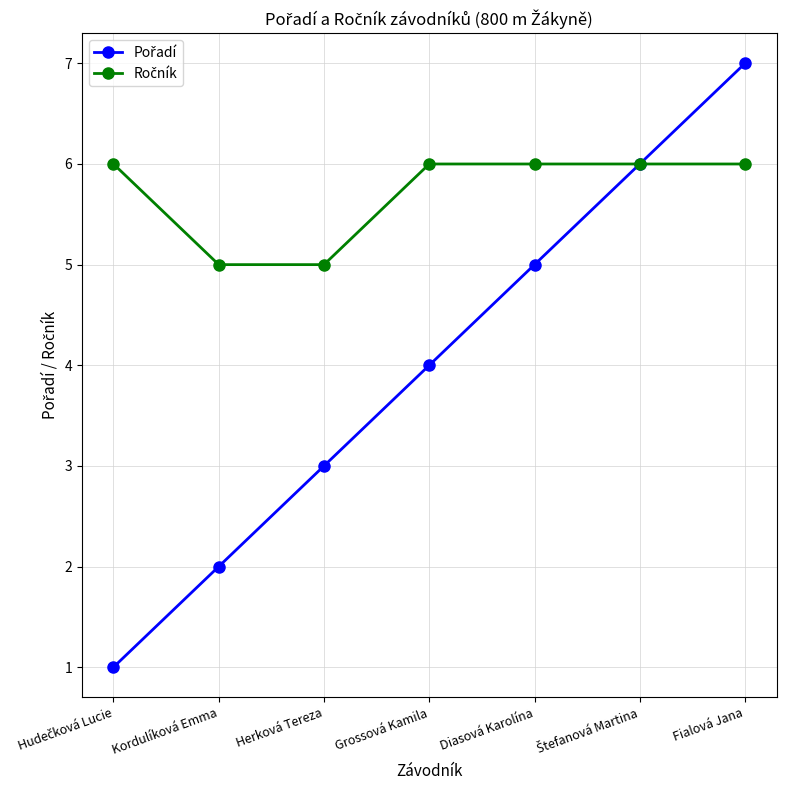

At which category does the chart reach its peak across all series?

Fialová Jana